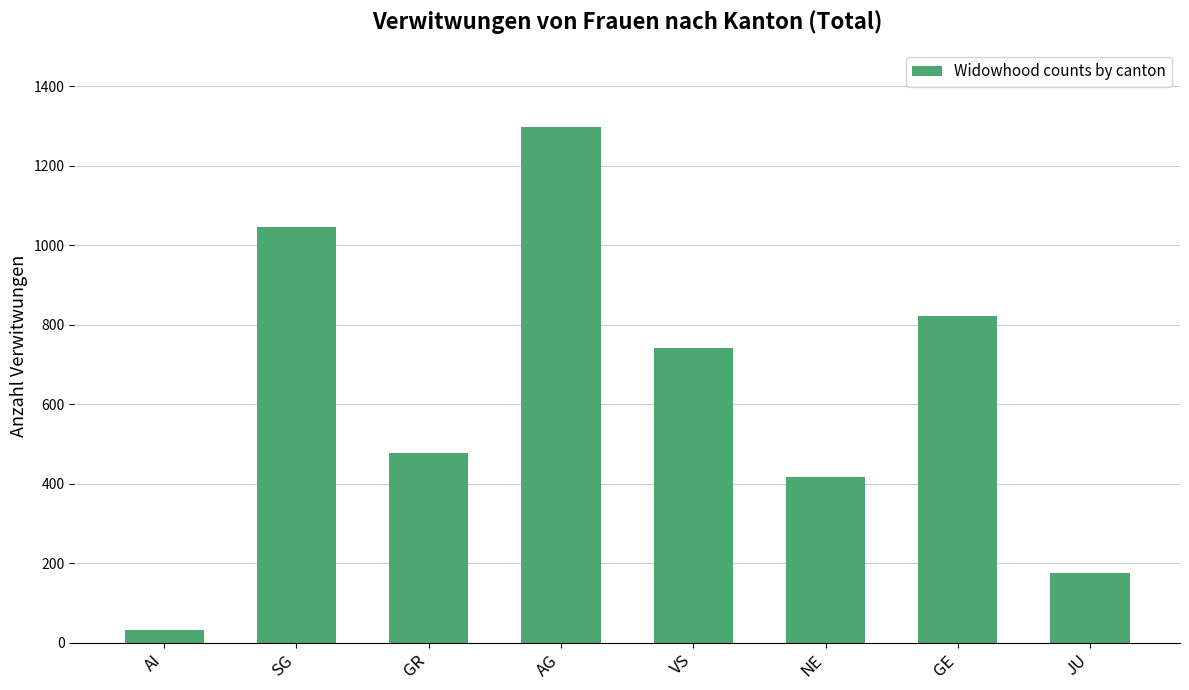

What is the label of the 4th bar from the right?

VS